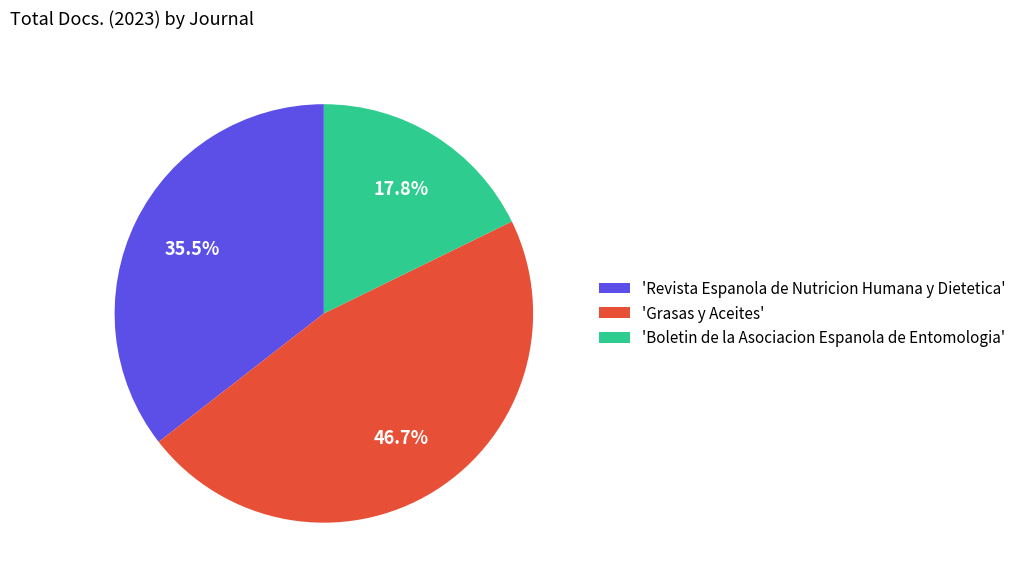

Is there any slice that represents more than half of the pie?

No